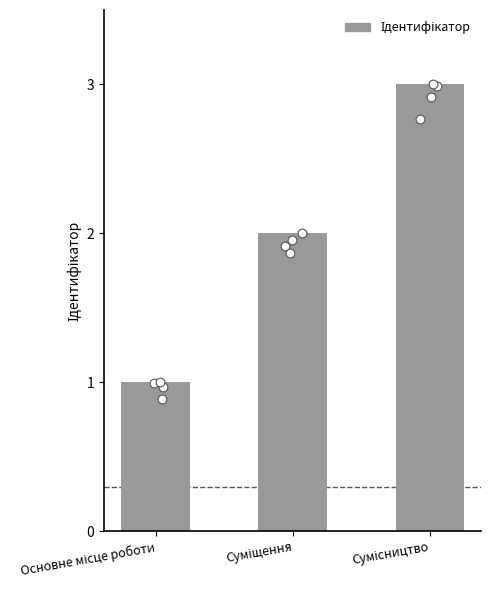

Approximately how many times larger is the value at Основне місце роботи compared to Суміщення?

0.5